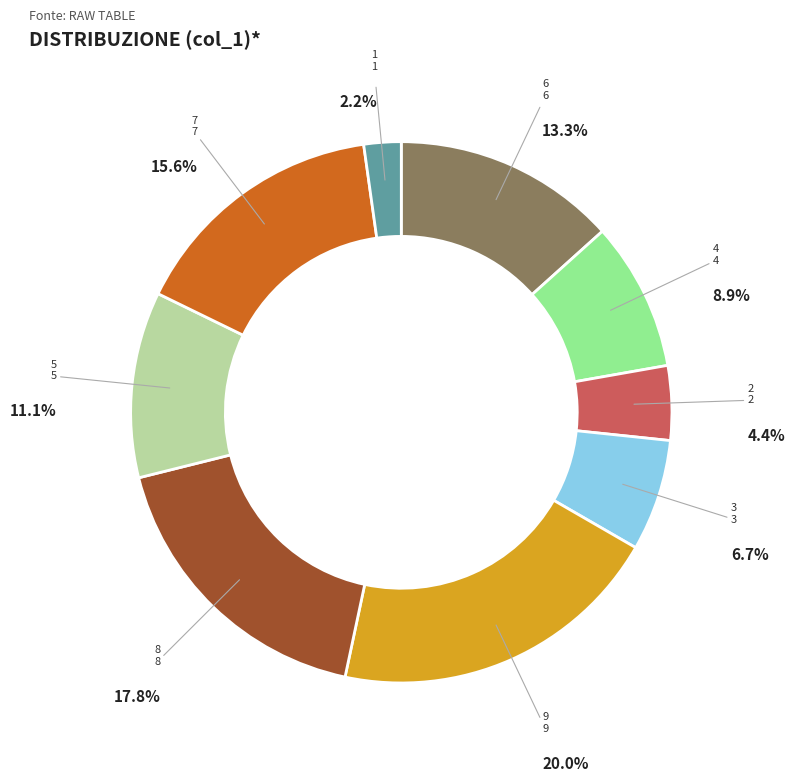

Rank the categories by value from lowest to highest.

1, 2, 3, 4, 5, 6, 7, 8, 9